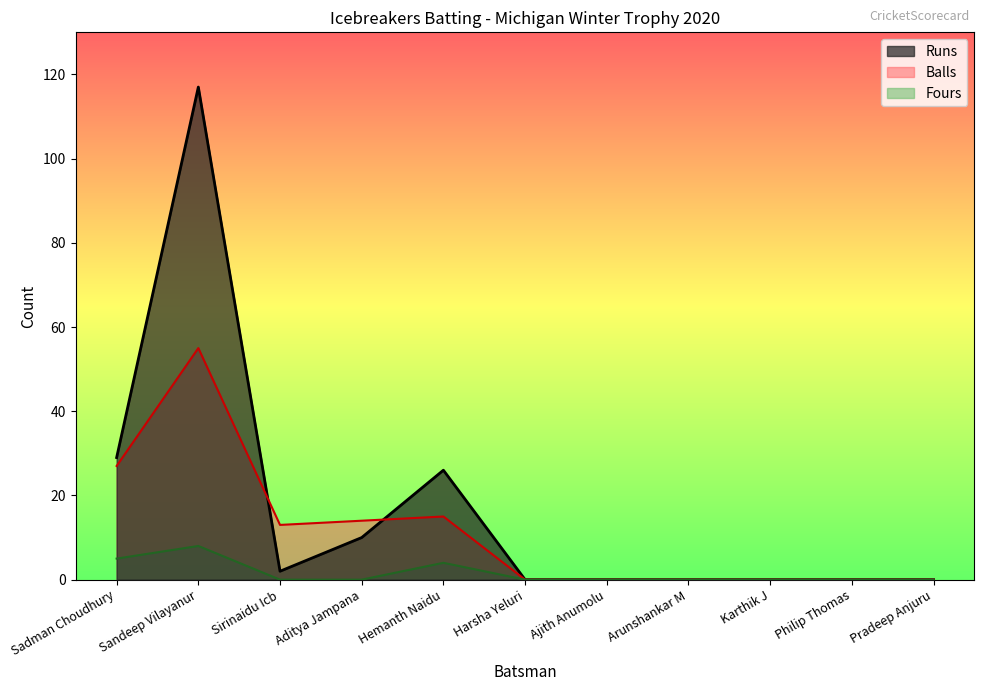

Which series has the largest total across all categories?

Runs